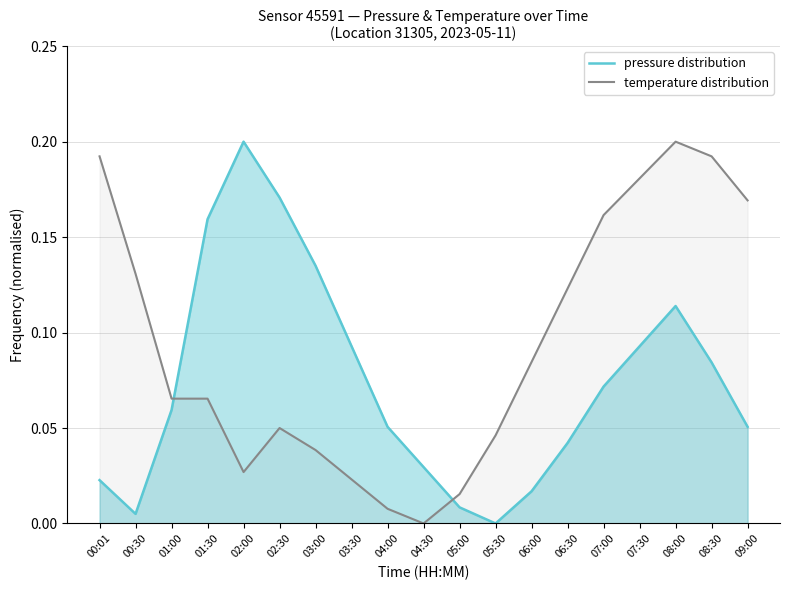

At how many categories does at least one series exceed 0?

19